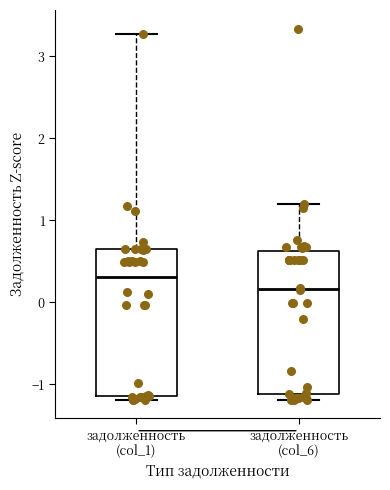

Reading left to right, transcribe this box plot: for each box, give where its median line is, the range the box spans, and where its two whiskers end, as read against the y-axis. The values are not printed on the chart, so give them approximately, as read against the axis.

задолженность (col_1): median 0.3, box -1.1 to 0.6, whiskers -1.2 to 3.3
задолженность (col_6): median 0.2, box -1.1 to 0.6, whiskers -1.2 to 1.2